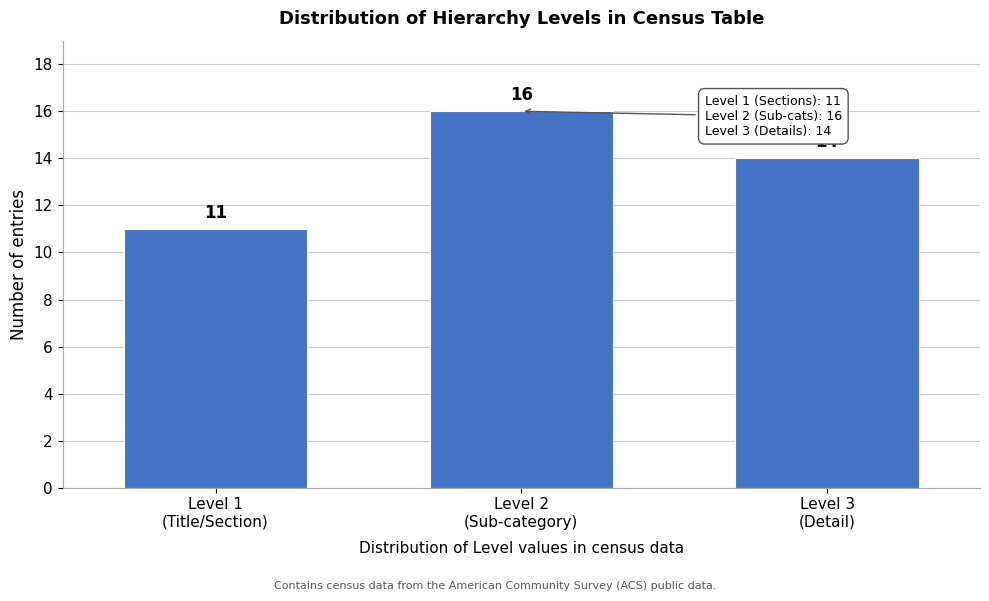

Reading left to right, extract all data points from this chart.

11	16	14